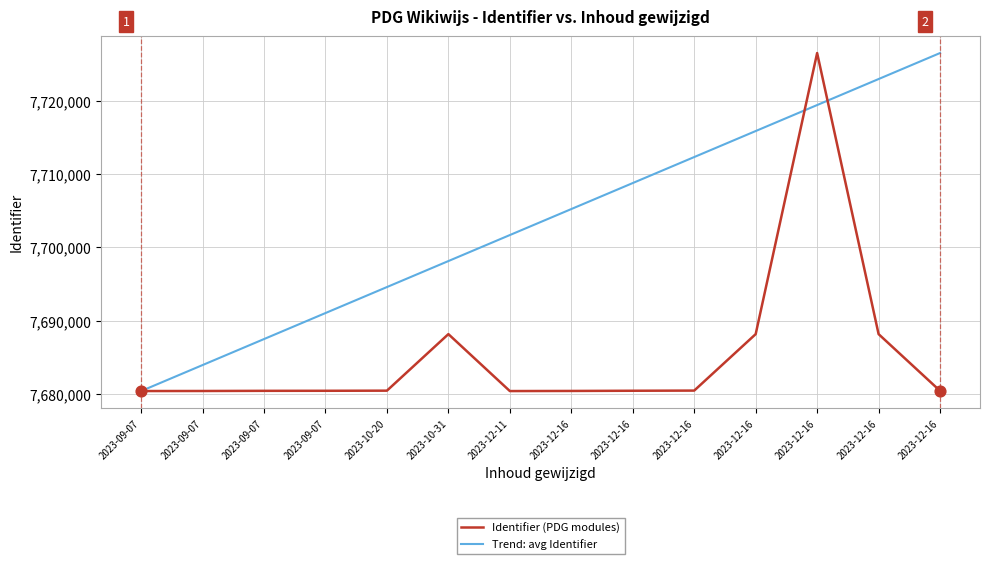

What are all the series names shown in the legend?

Identifier (PDG modules), Trend: avg Identifier